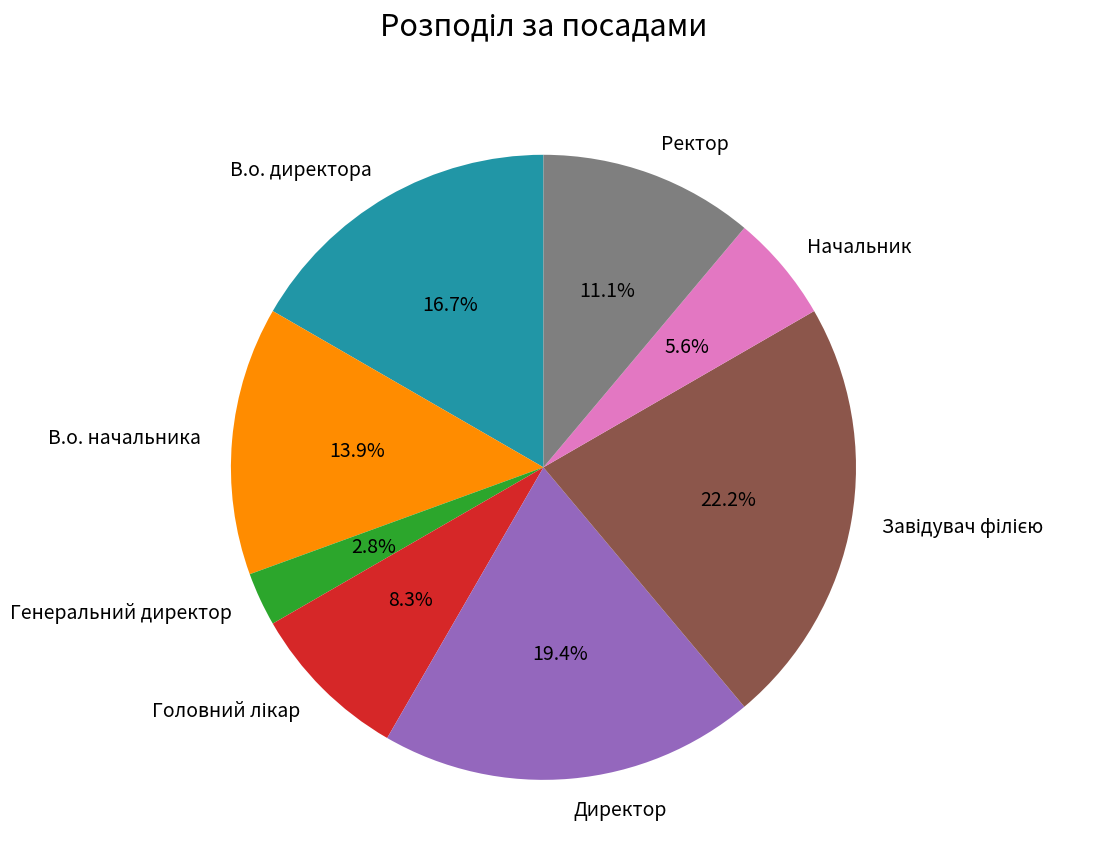

Which slice is the smallest?

Генеральний директор